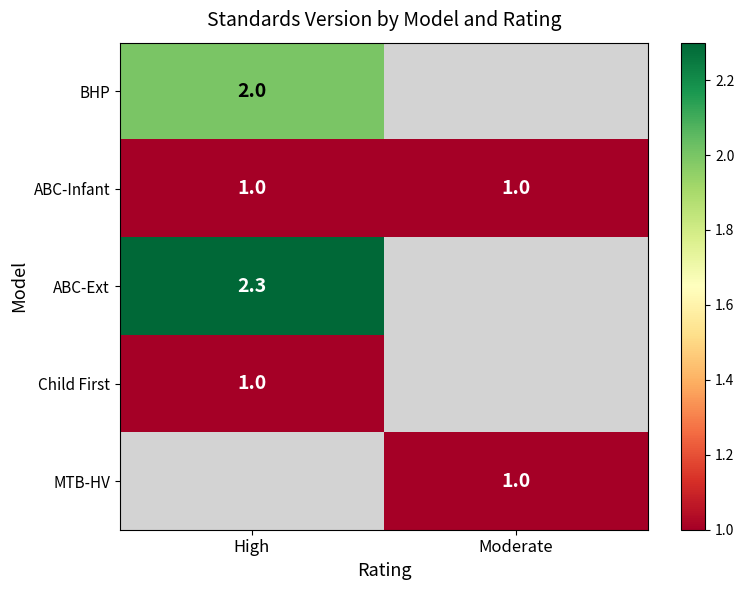

Which category has the highest value across all series?

High